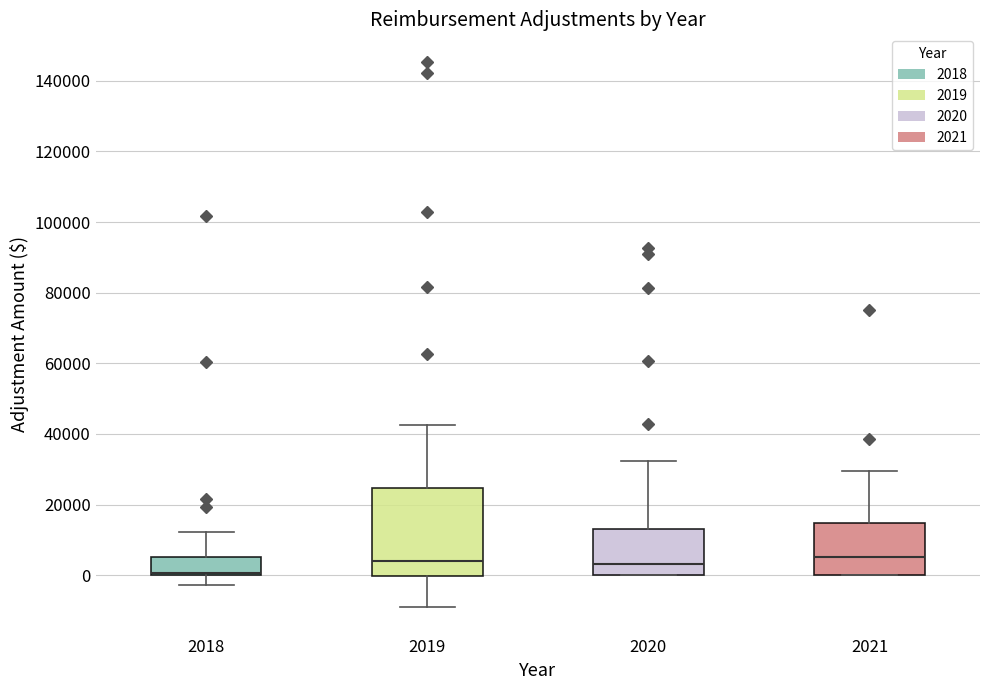

Where does the median line of the box at x = 2019 sit on the y-axis? The values are not printed on the chart, so give them approximately, as read against the axis.

4000